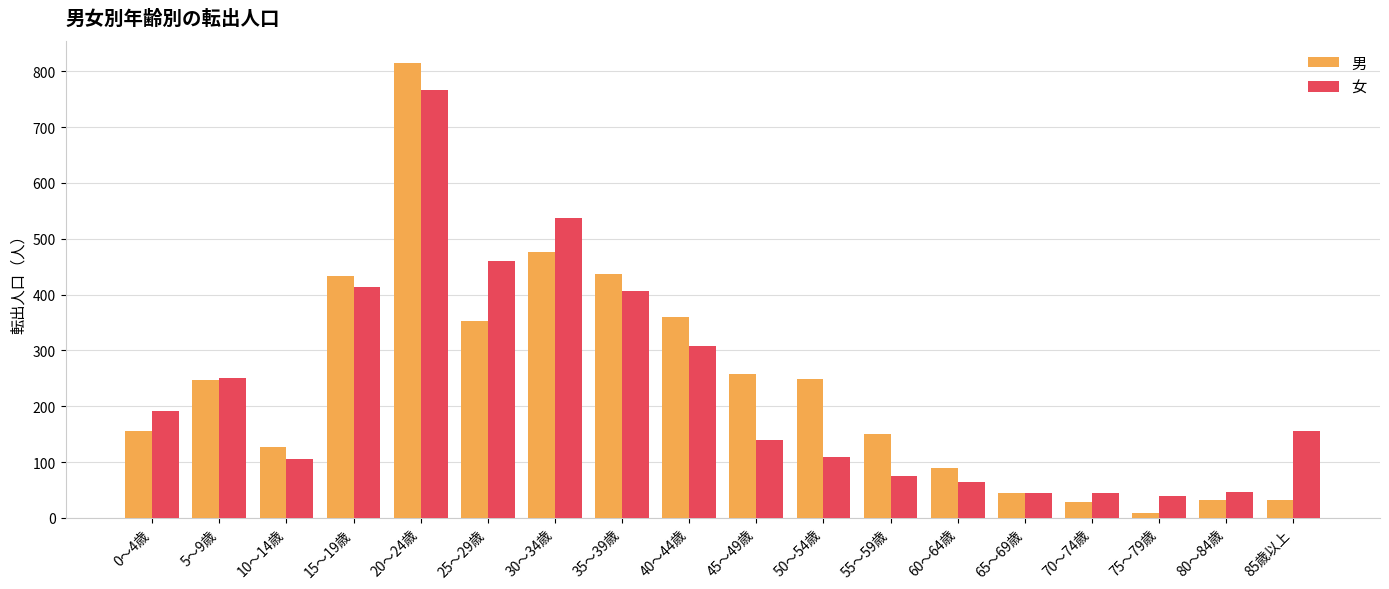

How many bars are there in total?

36